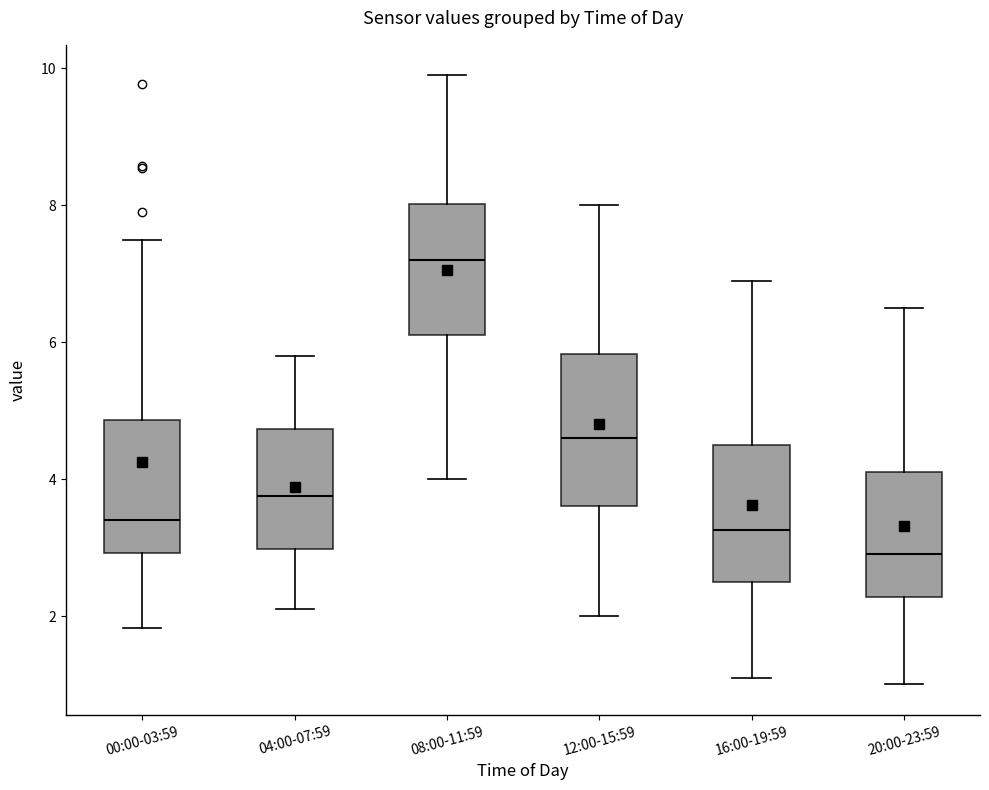

Where does the upper whisker of the box for 00:00-03:59 end on the y-axis? The values are not printed on the chart, so give them approximately, as read against the axis.

7.6